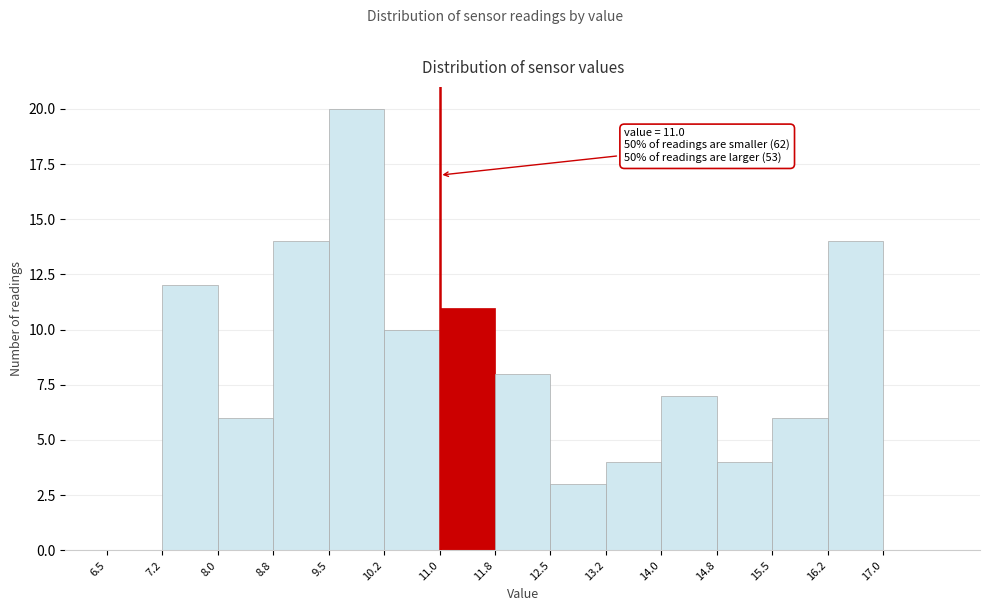

Which range on the x-axis has the tallest bar?

9.50 to 10.25